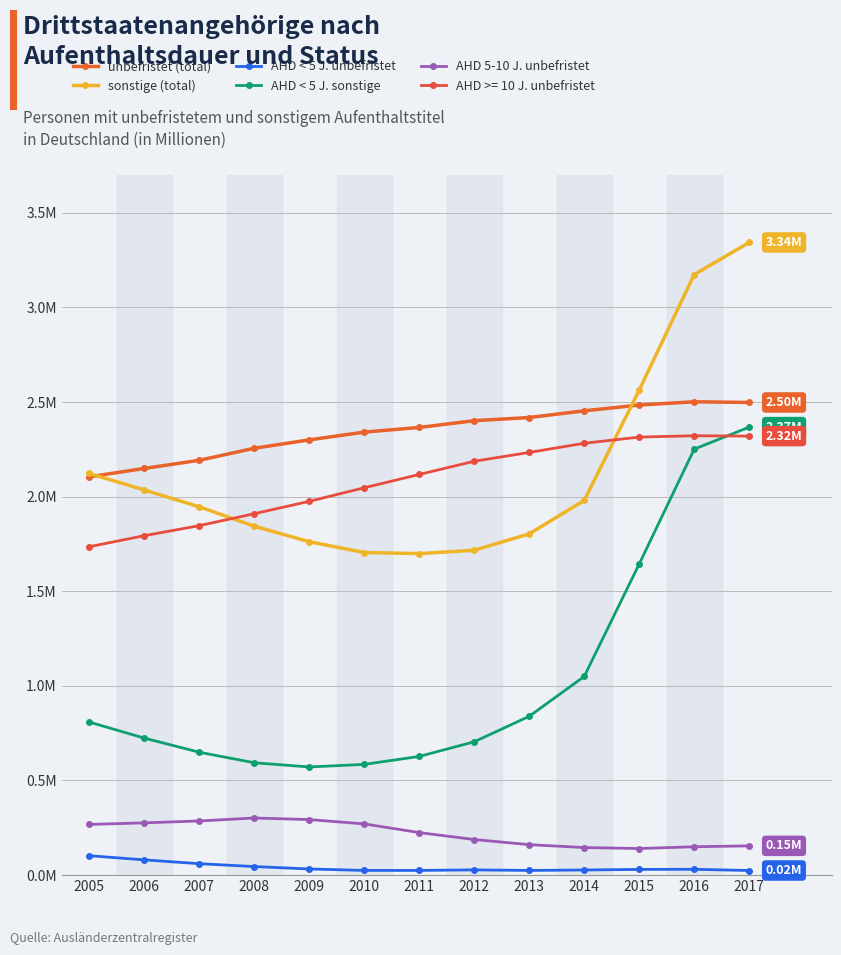

Which series has the largest total across all categories?

unbefristet (total)